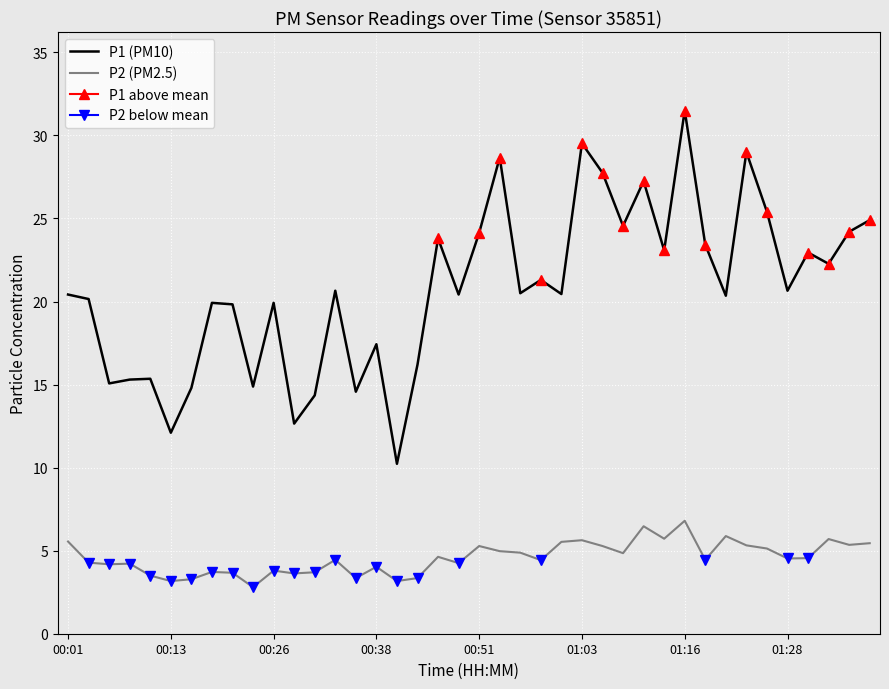

True or false: P1 (PM10) and P2 (PM2.5) cross at least once.

False